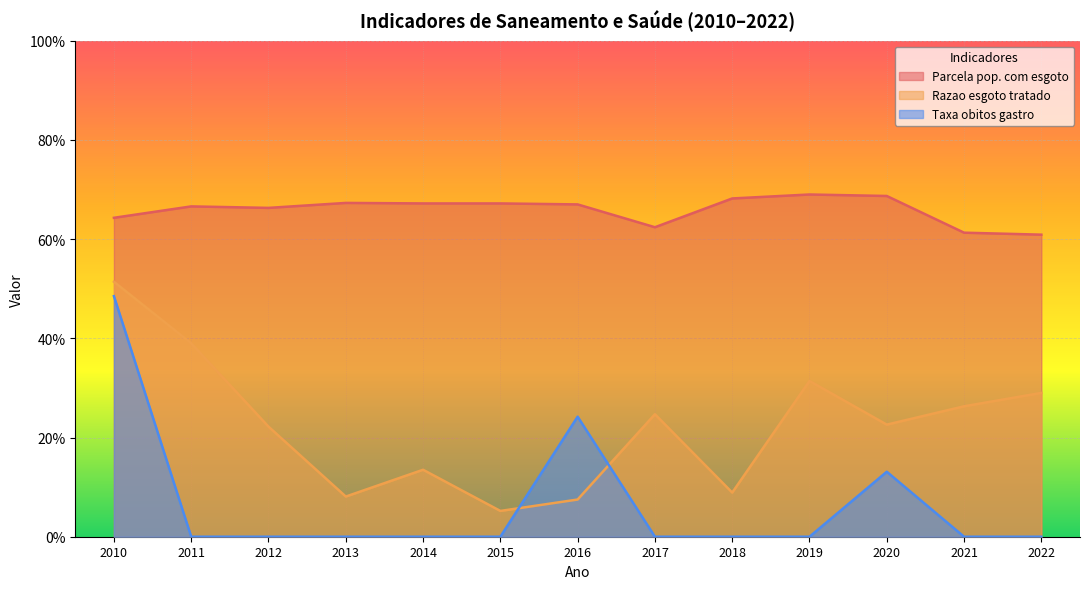

True or false: Razao esgoto tratado and Parcela pop. com esgoto cross at least once.

False